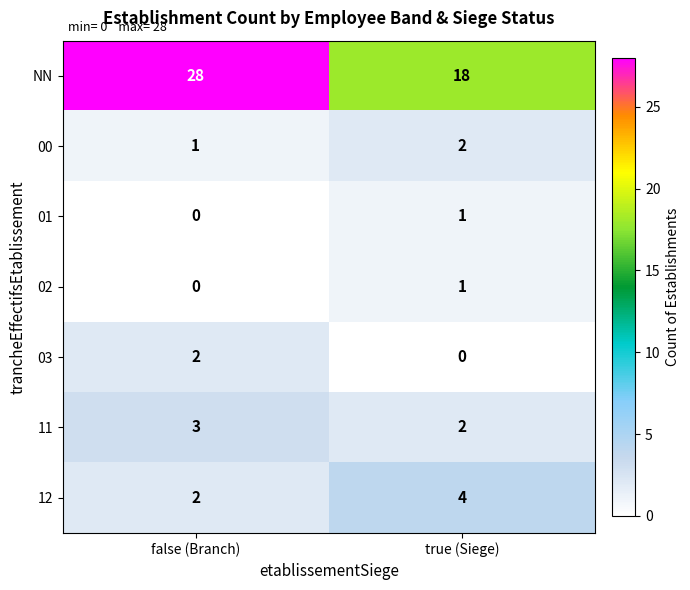

Reading left to right, what are all the values shown in this chart?

NN: false (Branch)=28	true (Siege)=18
00: false (Branch)=1	true (Siege)=2
01: false (Branch)=0	true (Siege)=1
02: false (Branch)=0	true (Siege)=1
03: false (Branch)=2	true (Siege)=0
11: false (Branch)=3	true (Siege)=2
12: false (Branch)=2	true (Siege)=4